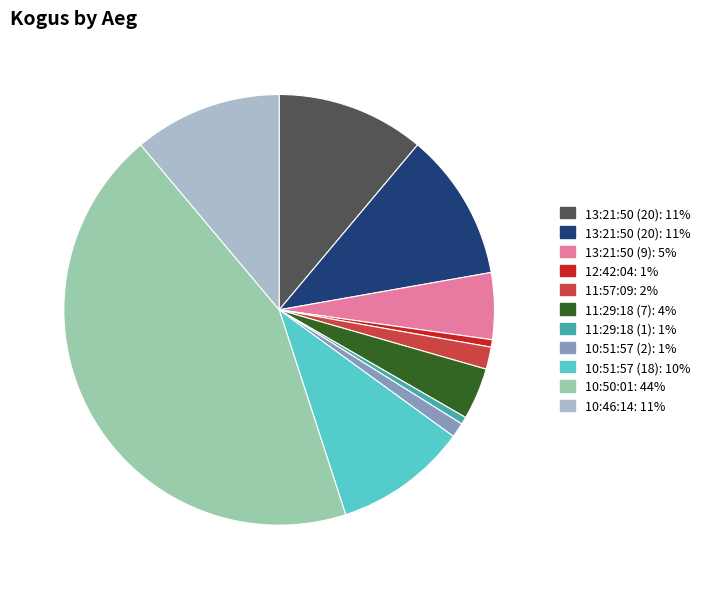

Does any single category account for the majority?

No